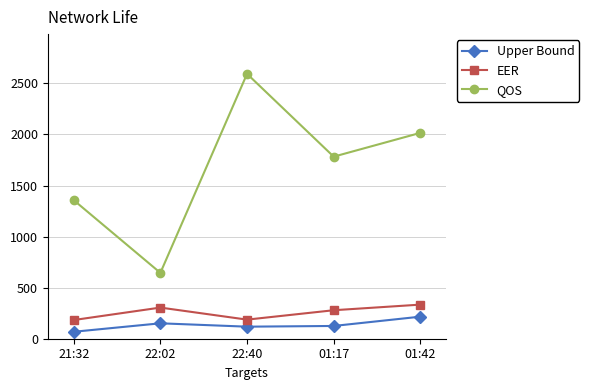

The QOS series shows 1357 at 21:32. True or false?

True